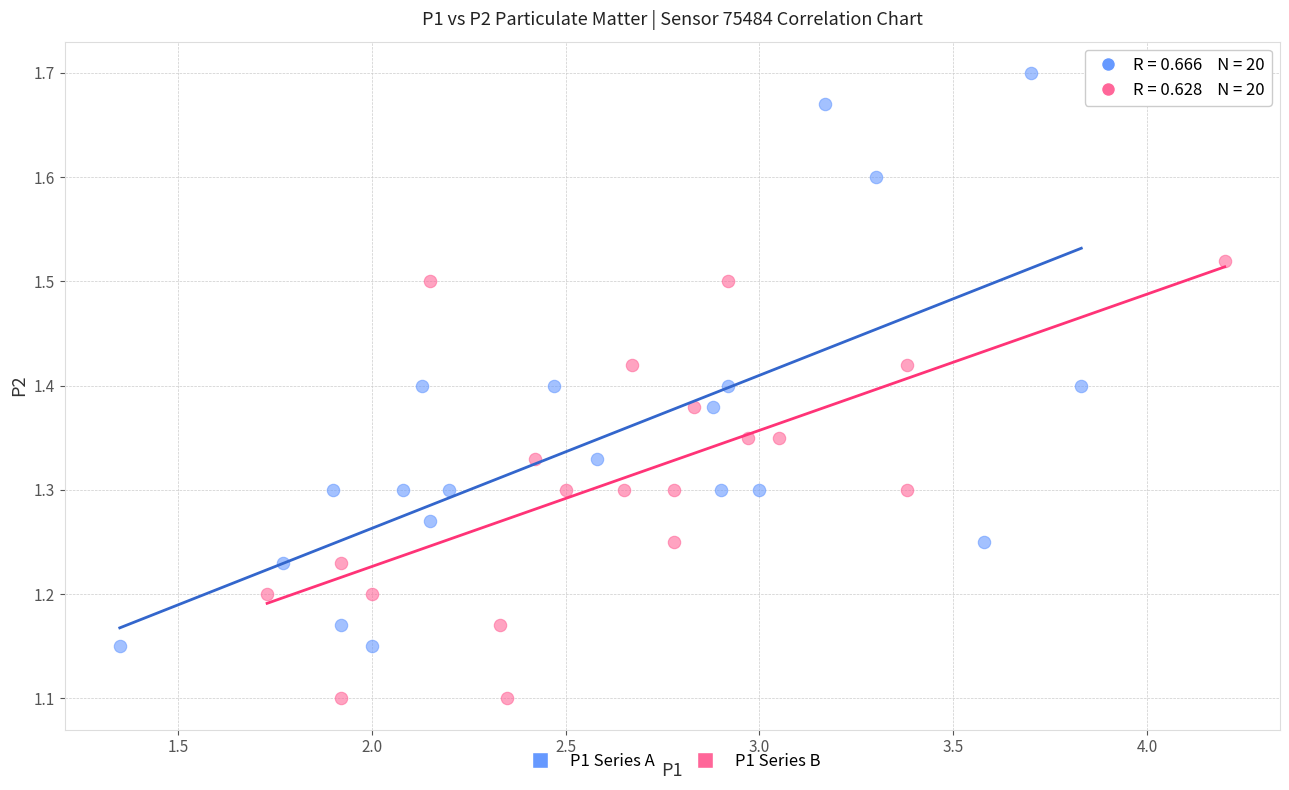

Which series has the largest Y range (max minus min)?

P1 Series A